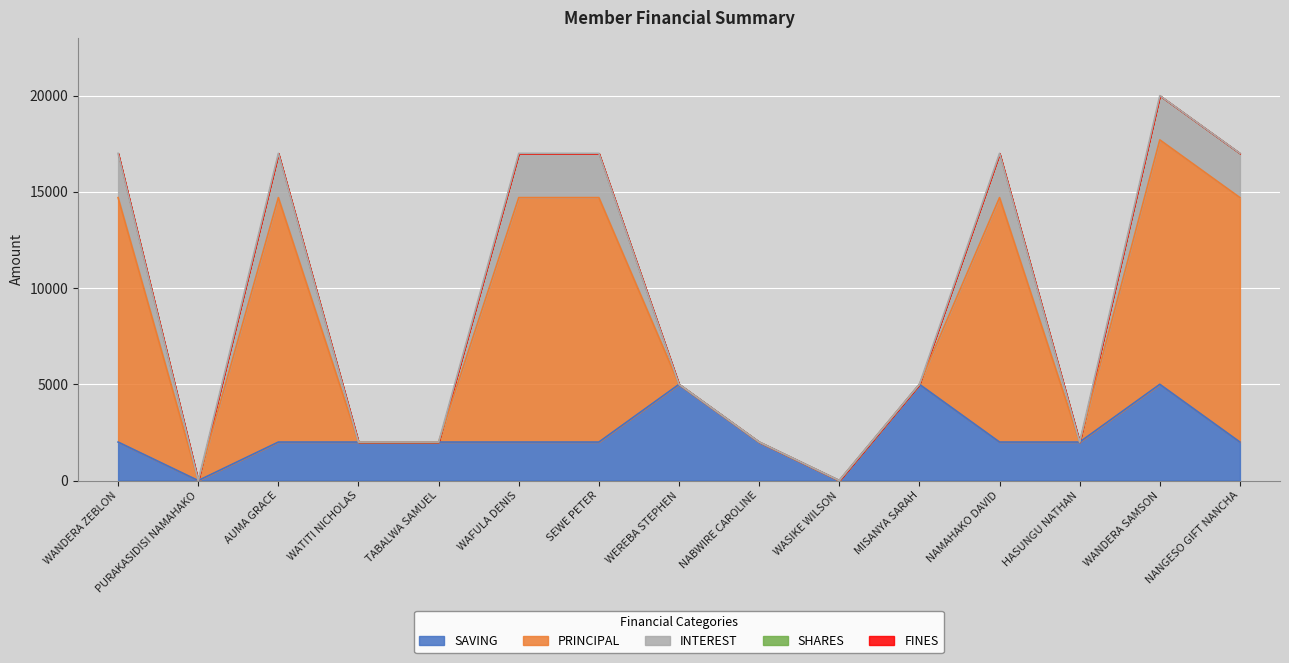

True or false: SAVING and PRINCIPAL cross at least once.

True